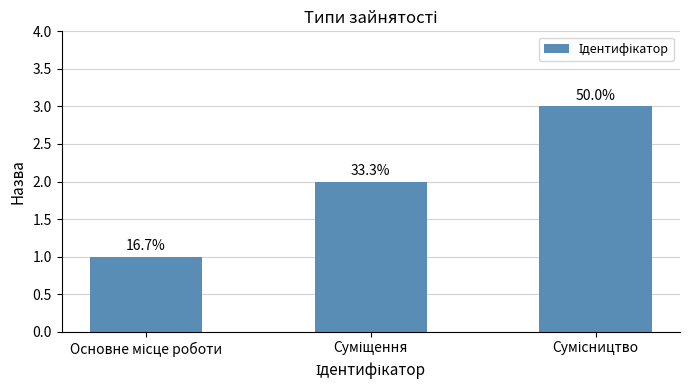

List the labels in order of value, largest first.

Сумісництво, Суміщення, Основне місце роботи